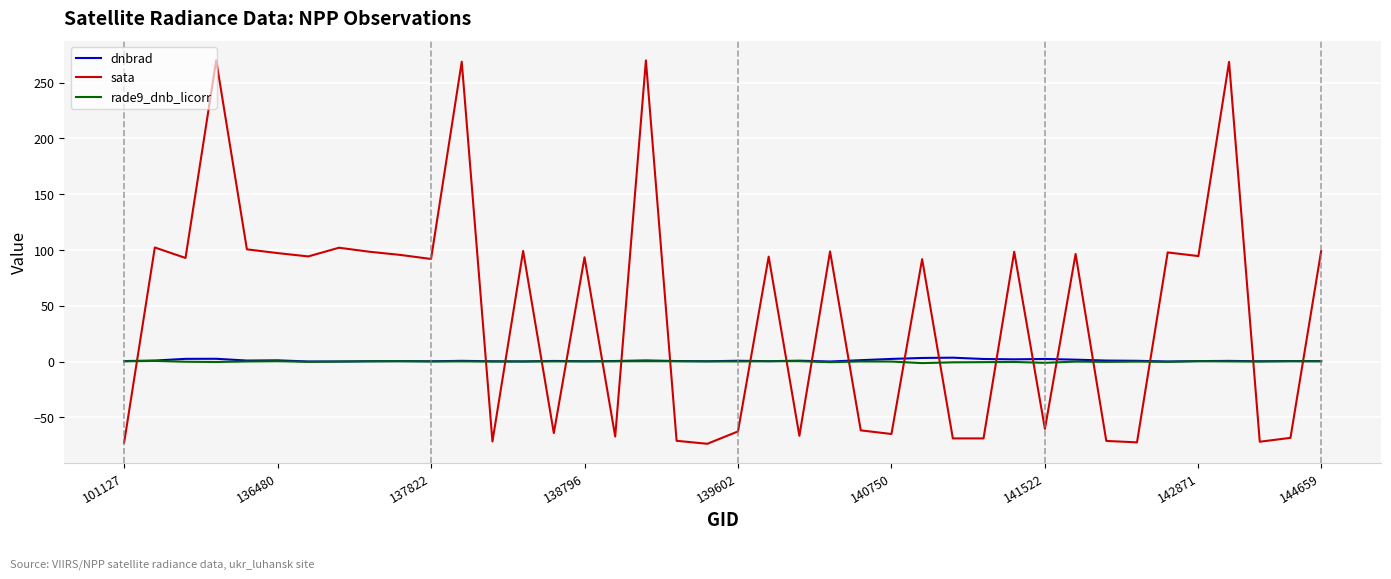

How many intersections are there between dnbrad and sata?

21